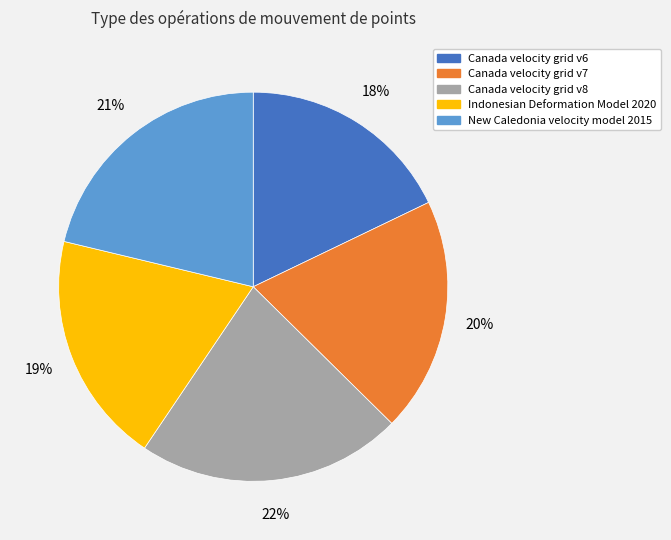

To the nearest percent, what is the average slice percentage?

20%